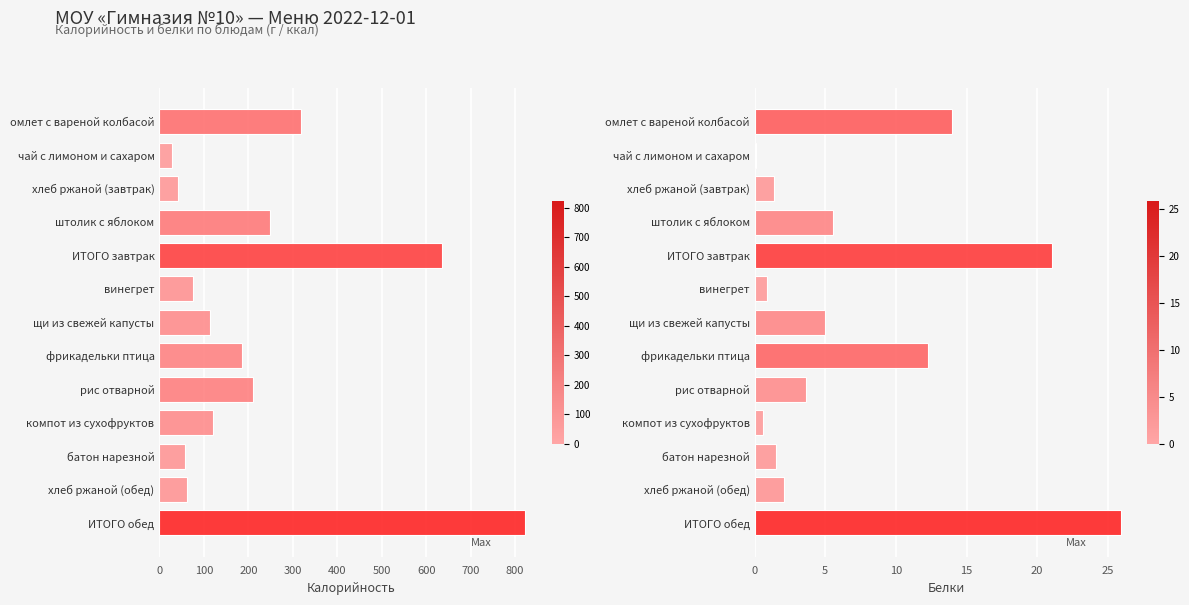

What is the difference between the maximum and minimum values in the Белки series?

25.8